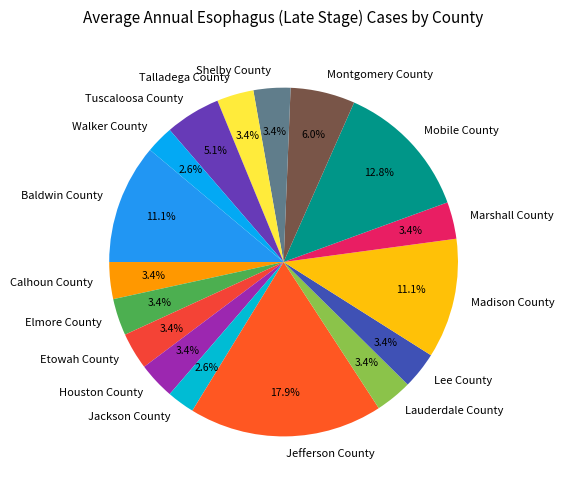

To the nearest percent, what portion does Montgomery County represent?

6%